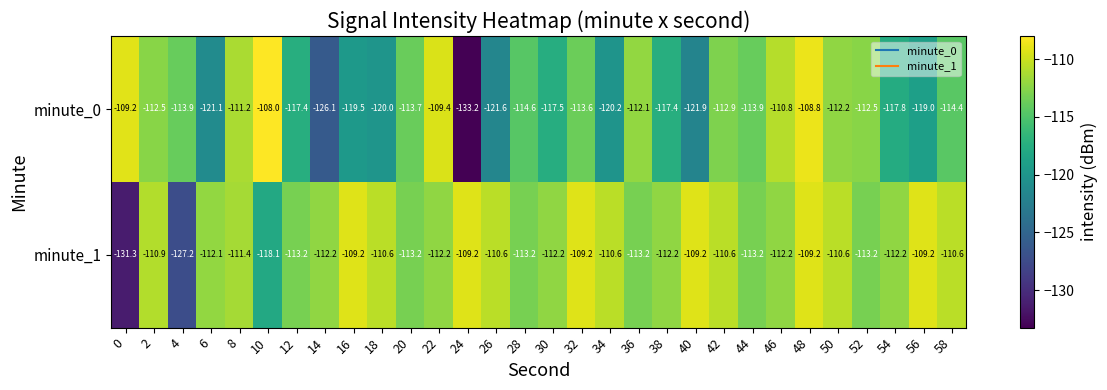

List the series in order of their peak value, highest first.

minute_0, minute_1